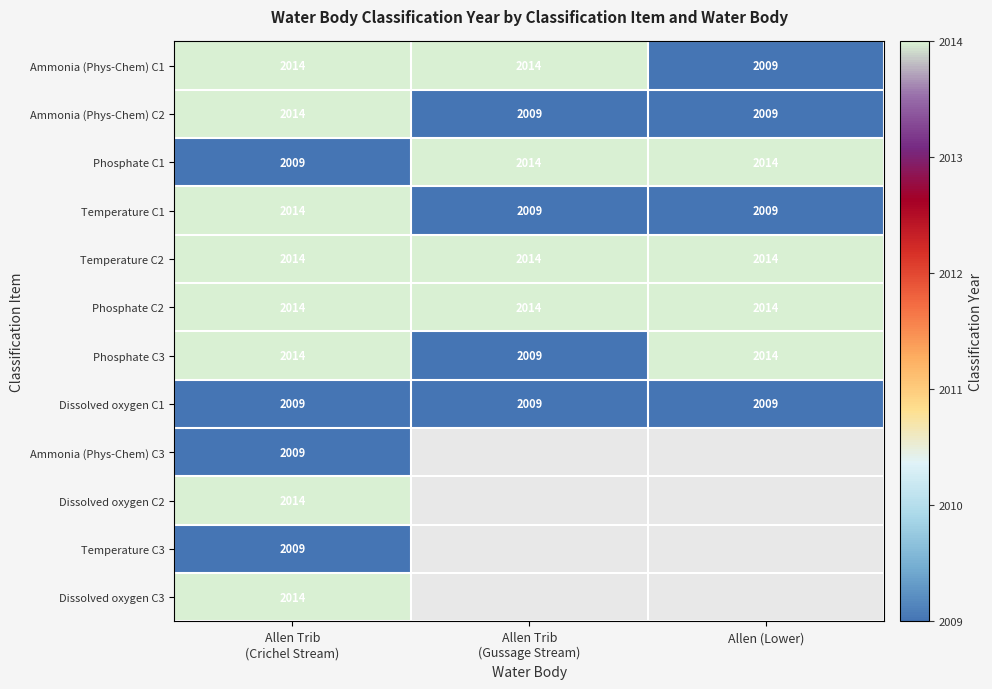

Count the Phosphate C3 values in the range 2009 to 2014.

3